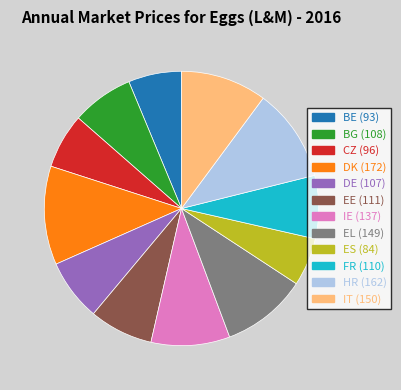

Is there any slice that represents more than half of the pie?

No